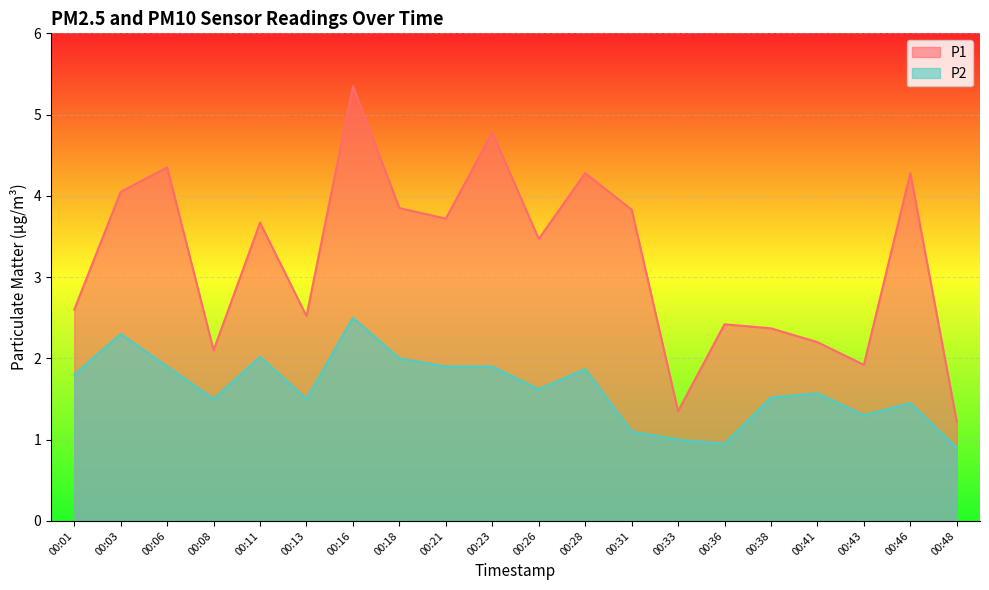

The P2 series shows 1.8 at 00:01. True or false?

True